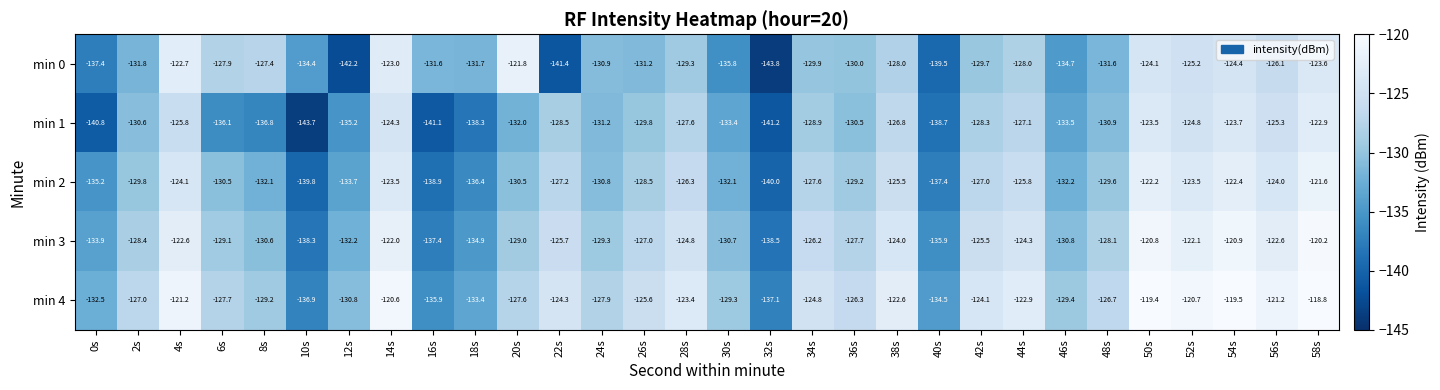

True or false: min 3 has a value of -138.3 at 10s.

True